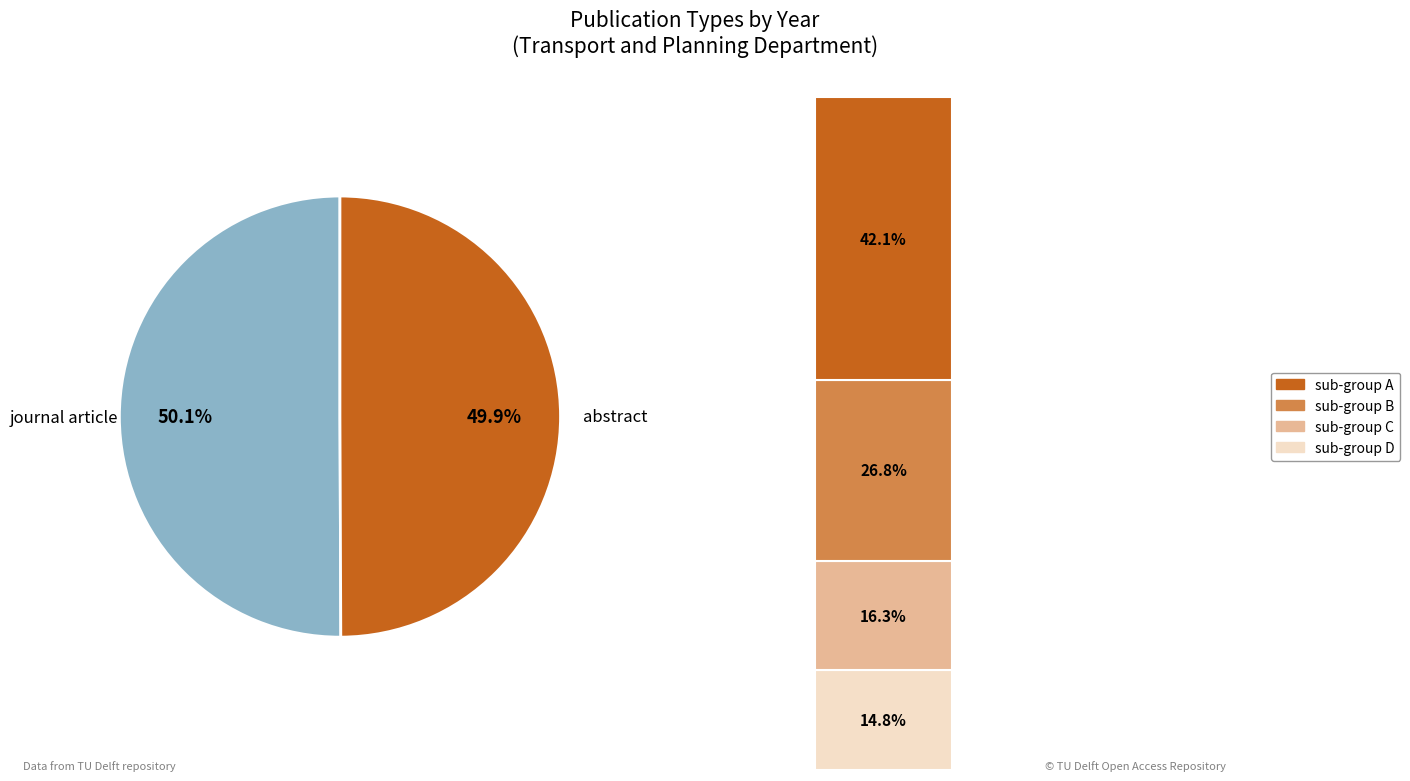

Which category has the biggest portion of the pie?

journal article